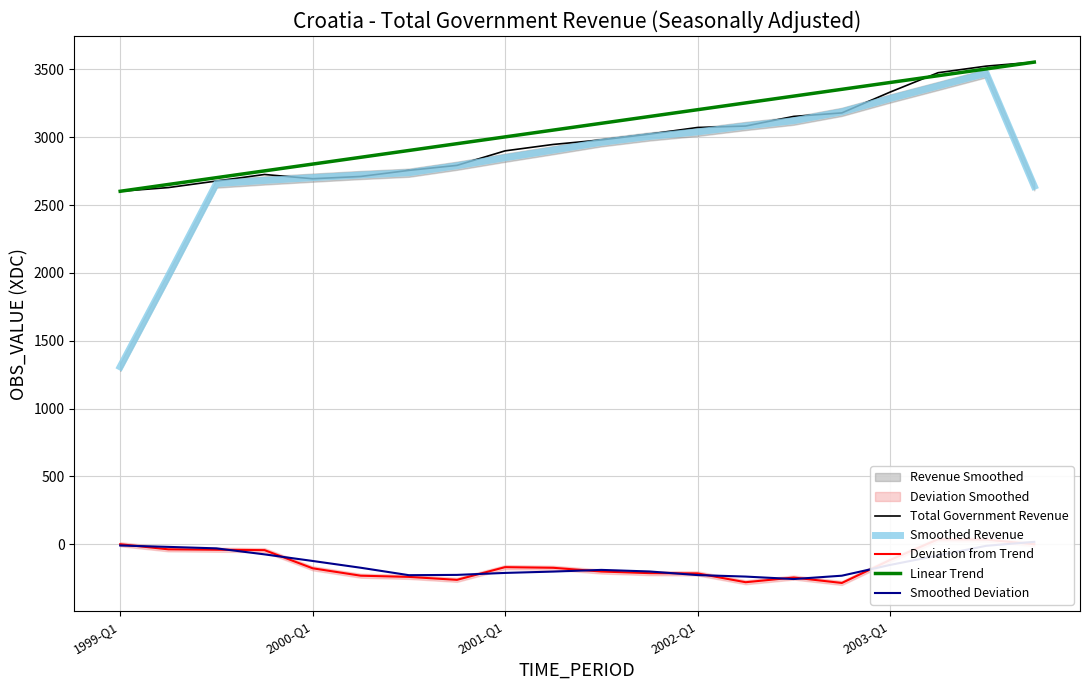

What is the maximum value for Linear Trend?

3553.9